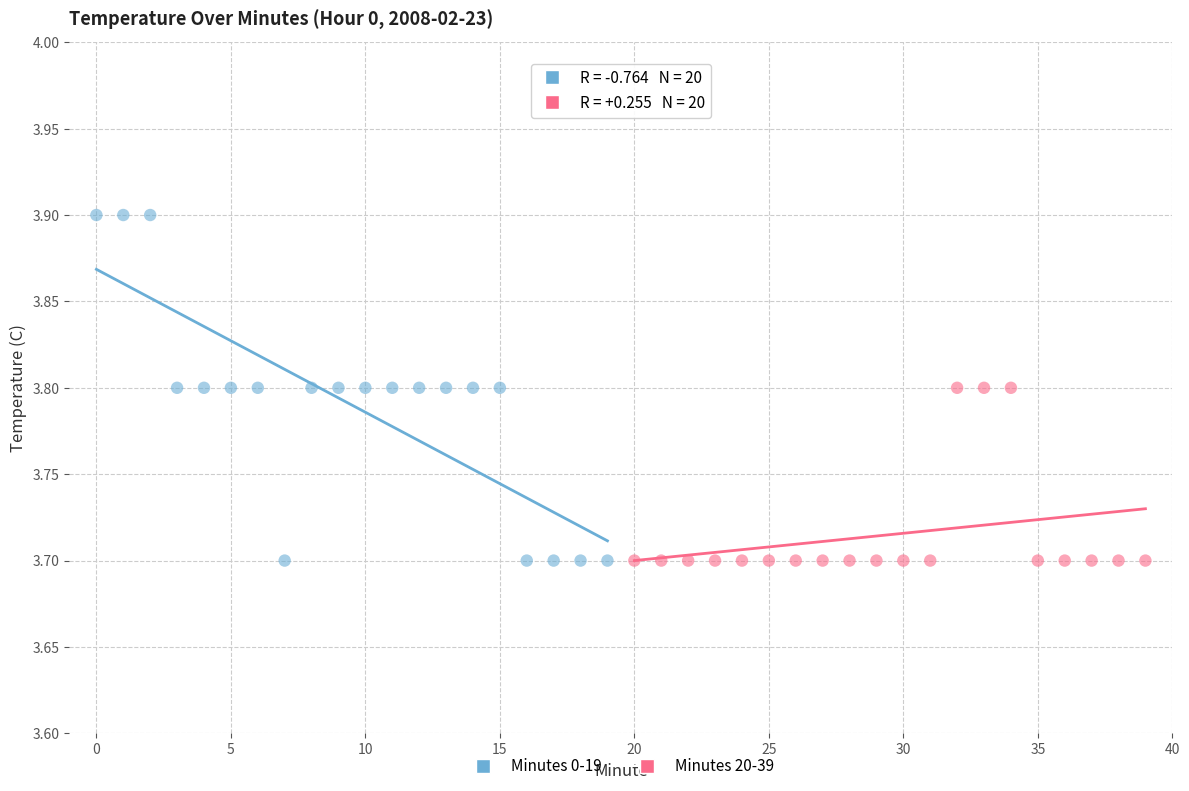

Which series has the largest Y range (max minus min)?

Minutes 0-19